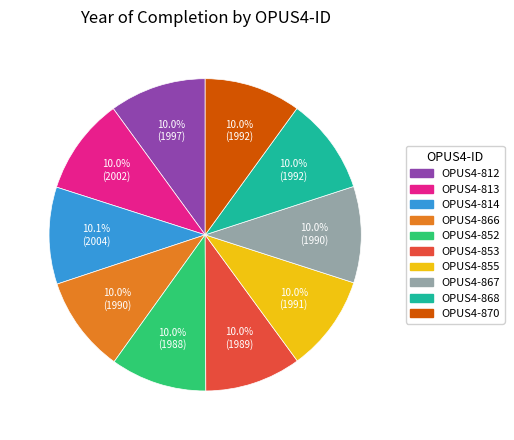

How much of the chart is everything except OPUS4-866?

90.0%